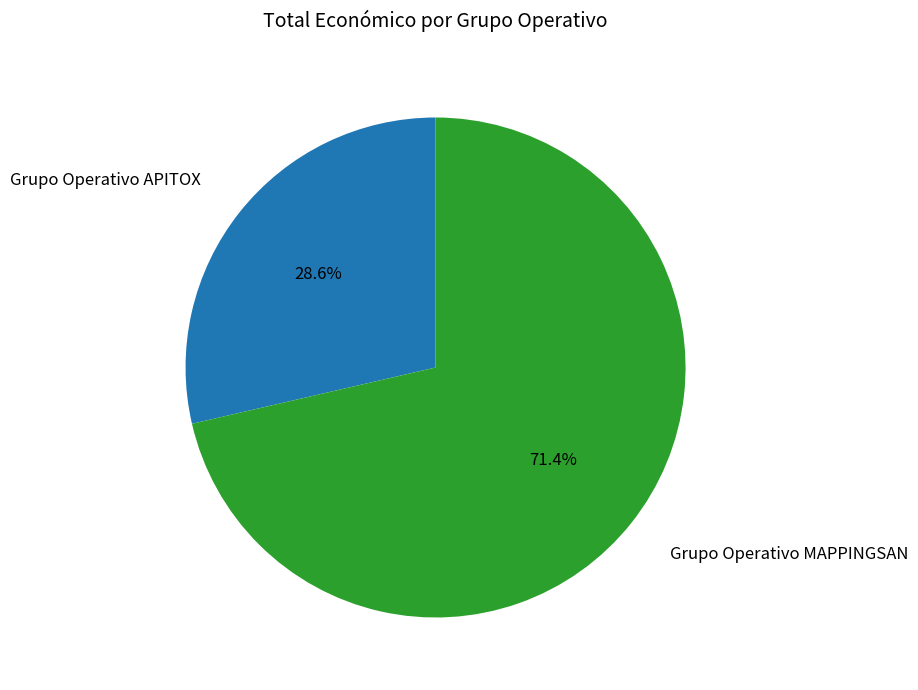

Between Grupo Operativo APITOX and Grupo Operativo MAPPINGSAN, which is larger?

Grupo Operativo MAPPINGSAN